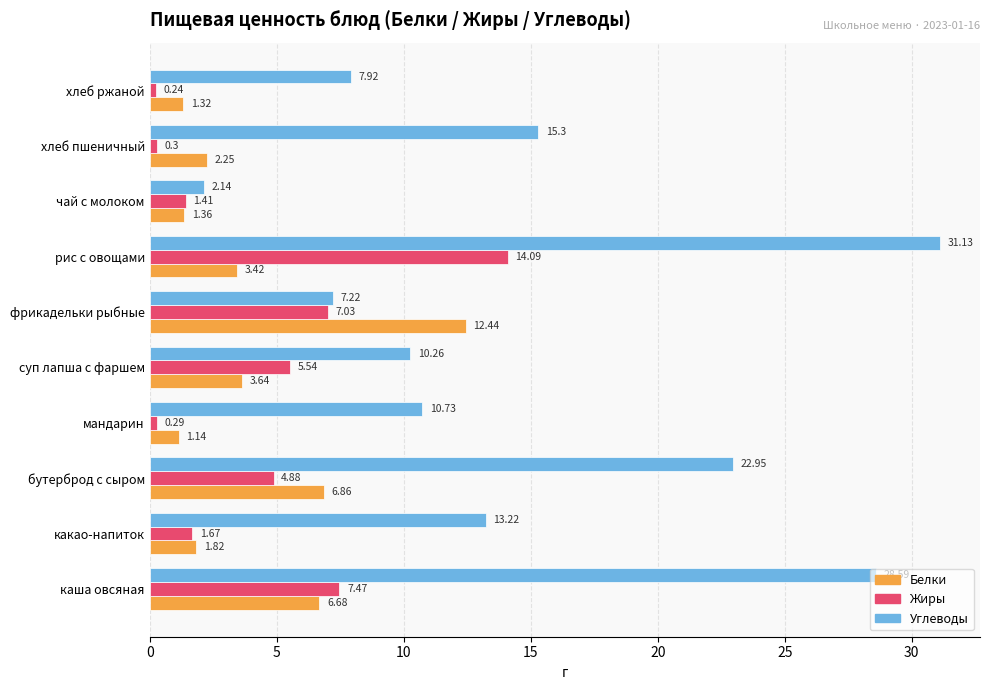

At which label does Жиры reach its minimum?

хлеб ржаной